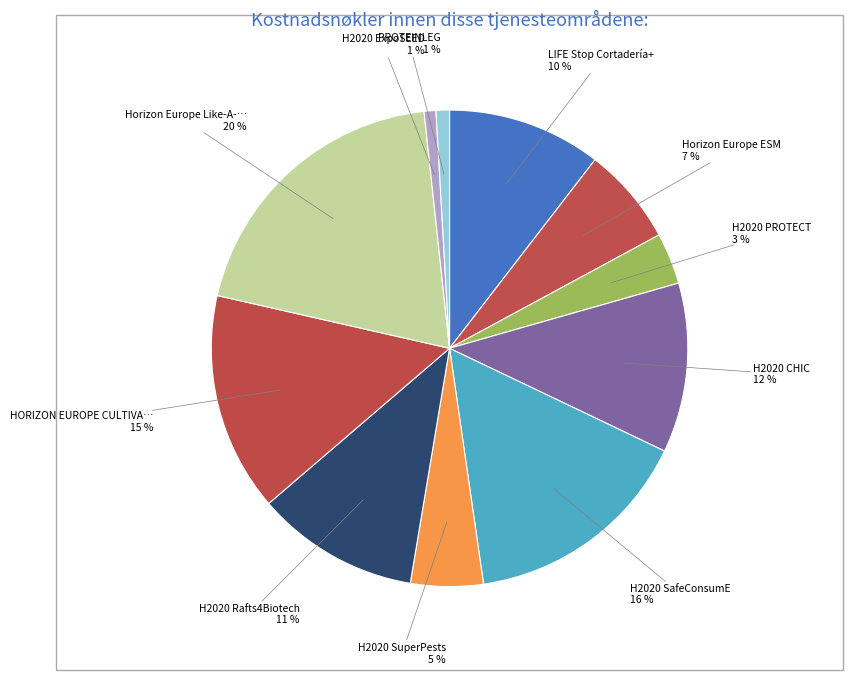

Count the number of slices in the pie.

11